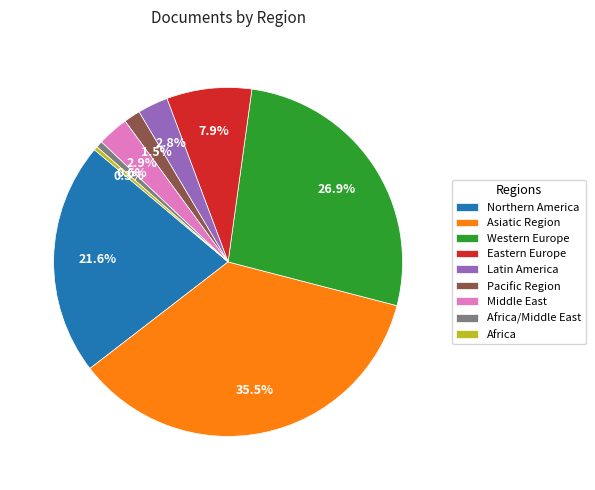

How many segments does this pie chart have?

9